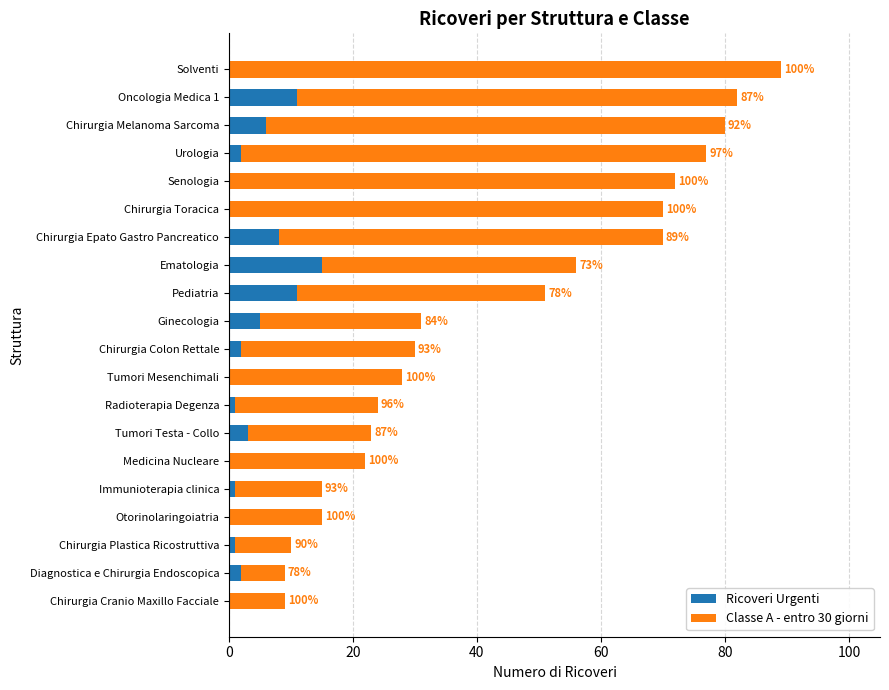

What are all the series names shown in the legend?

Ricoveri Urgenti, Classe A - entro 30 giorni